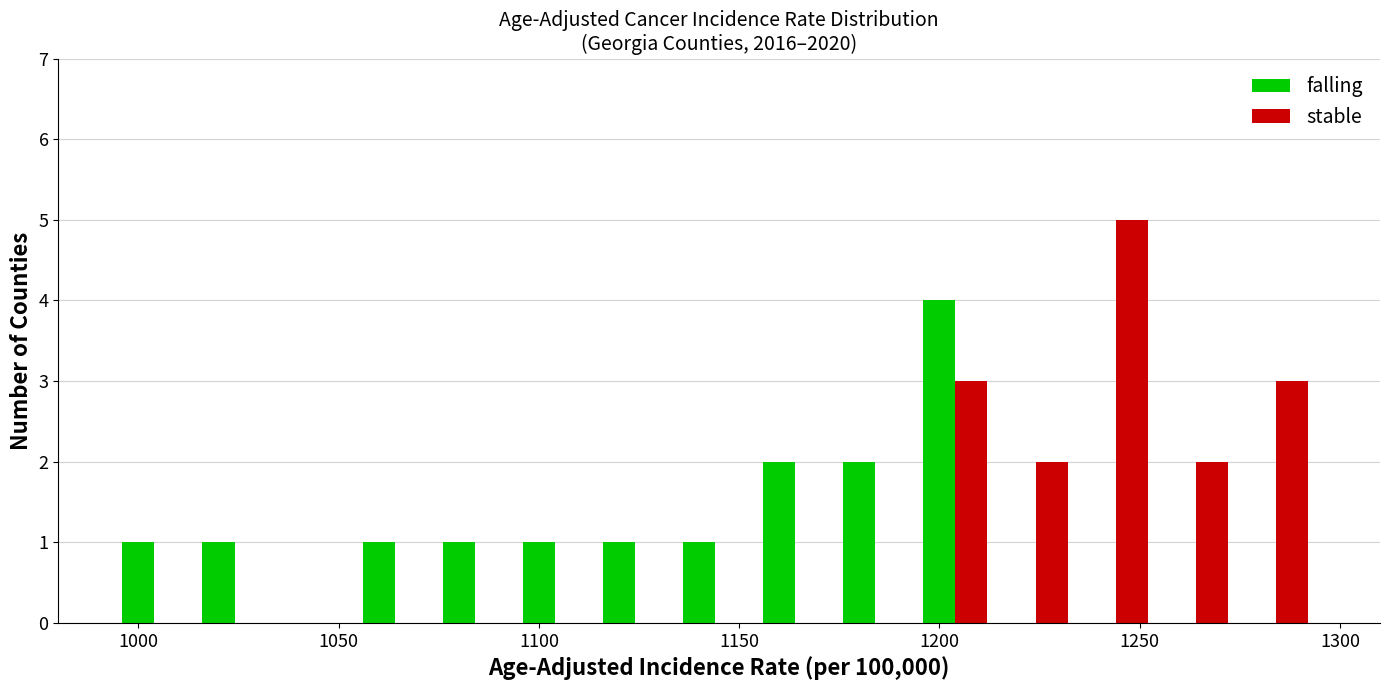

What is the highest value of the falling series?

4